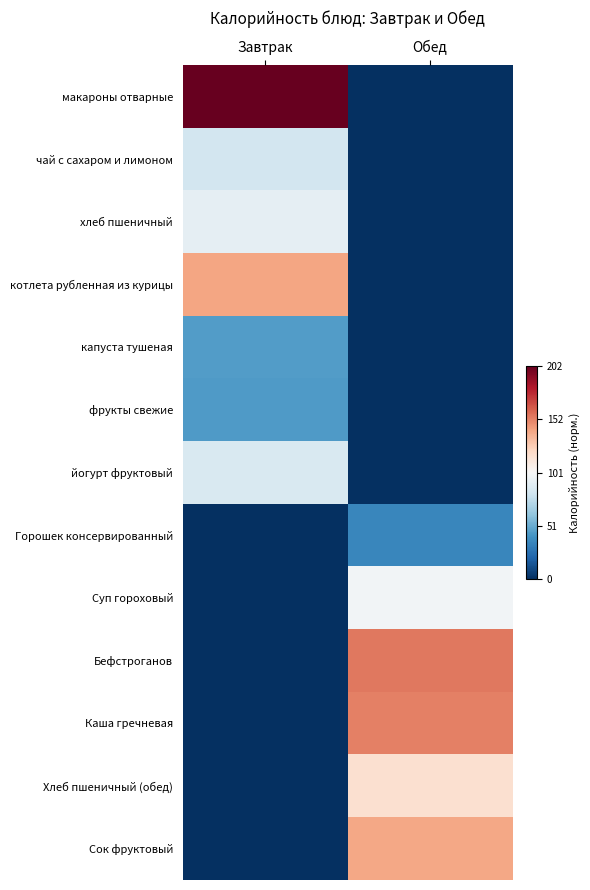

Reading left to right, what are all the values shown in this chart?

макароны отварные: Завтрак=0.5	Обед=-0.5
чай с сахаром и лимоном: Завтрак=-0.1	Обед=-0.5
хлеб пшеничный: Завтрак=-0.0	Обед=-0.5
котлета рубленная из курицы: Завтрак=0.2	Обед=-0.5
капуста тушеная: Завтрак=-0.3	Обед=-0.5
фрукты свежие: Завтрак=-0.3	Обед=-0.5
йогурт фруктовый: Завтрак=-0.1	Обед=-0.5
Горошек консервированный: Завтрак=-0.5	Обед=-0.3
Суп гороховый: Завтрак=-0.5	Обед=-0.0
Бефстроганов: Завтрак=-0.5	Обед=0.3
Каша гречневая: Завтрак=-0.5	Обед=0.3
Хлеб пшеничный (обед): Завтрак=-0.5	Обед=0.1
Сок фруктовый: Завтрак=-0.5	Обед=0.2